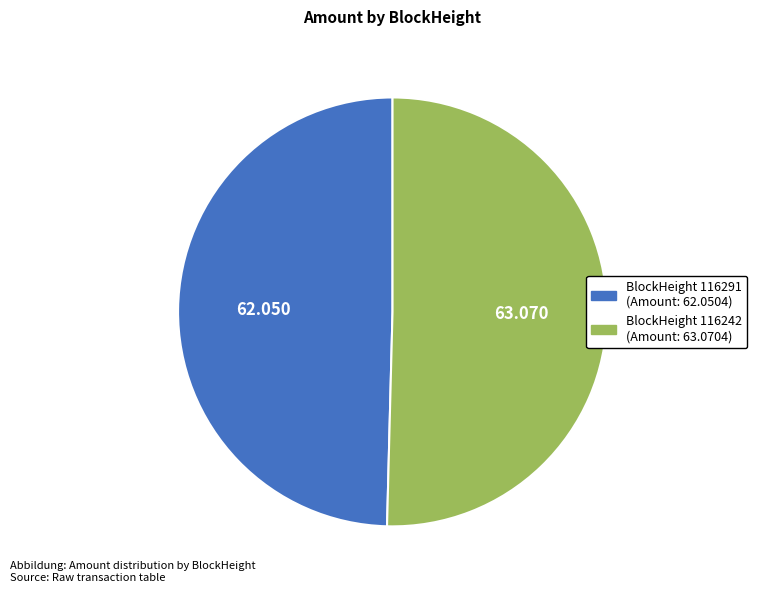

Is there a majority slice in this chart?

Yes